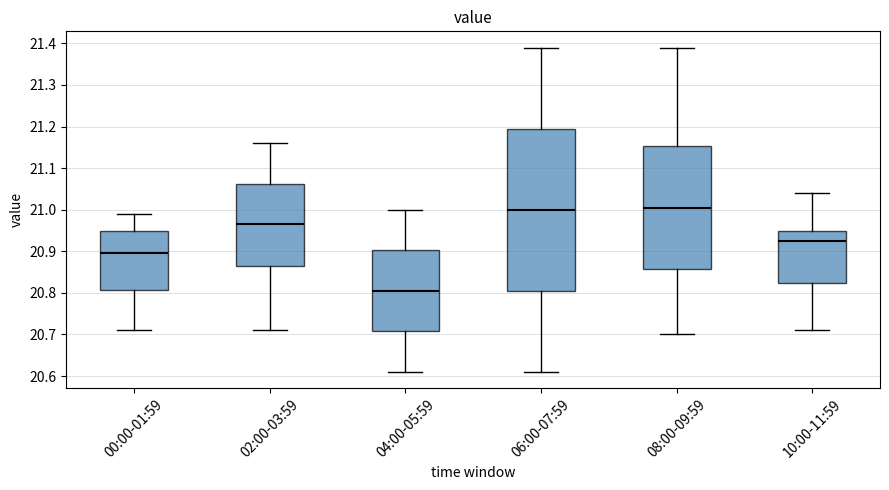

Reading left to right, transcribe this box plot: for each box, give where its median line is, the range the box spans, and where its two whiskers end, as read against the y-axis. The values are not printed on the chart, so give them approximately, as read against the axis.

00:00-01:59: median 20.90, box 20.81 to 20.95, whiskers 20.71 to 20.99
02:00-03:59: median 20.97, box 20.87 to 21.06, whiskers 20.71 to 21.16
04:00-05:59: median 20.81, box 20.71 to 20.90, whiskers 20.61 to 21.00
06:00-07:59: median 21.00, box 20.81 to 21.20, whiskers 20.61 to 21.39
08:00-09:59: median 21.01, box 20.86 to 21.15, whiskers 20.70 to 21.39
10:00-11:59: median 20.93, box 20.83 to 20.95, whiskers 20.71 to 21.04